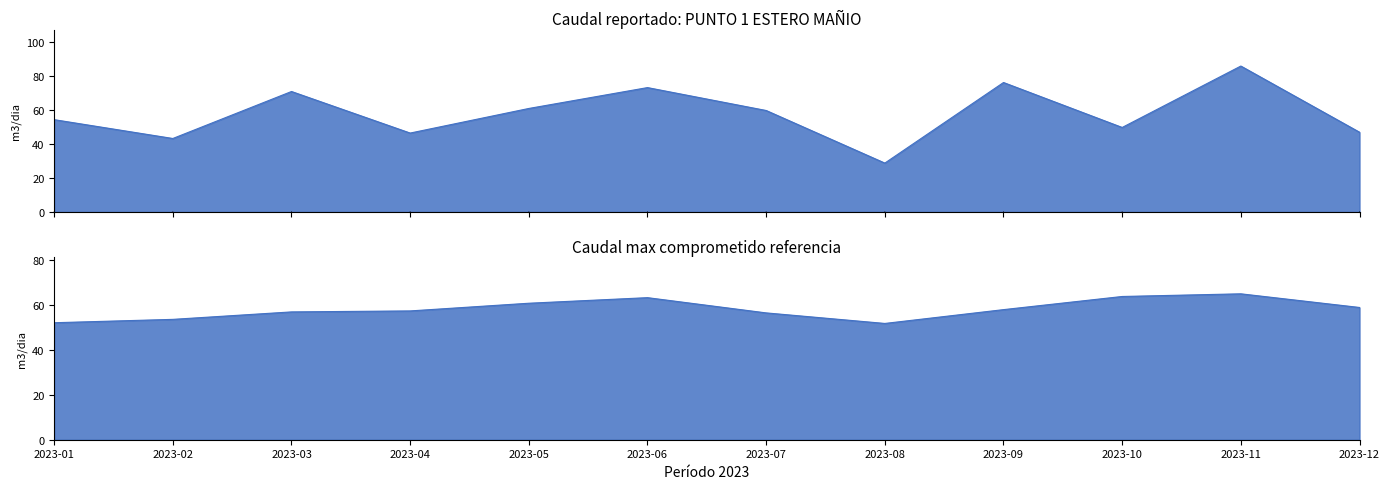

What is the value of the 10th point from the left?

49.8